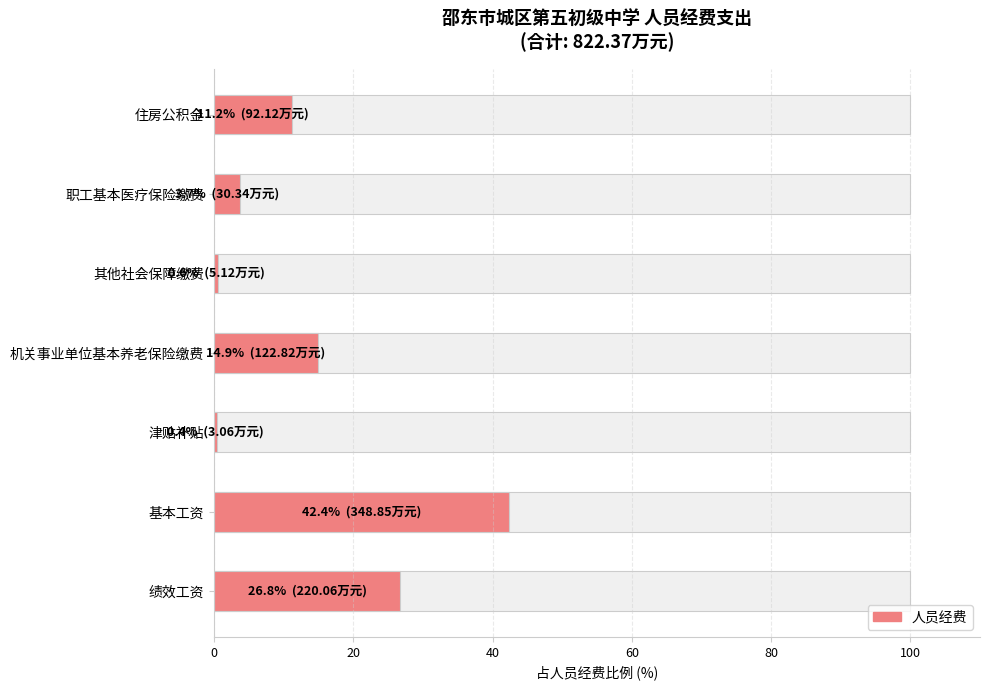

Count the number of values greater than 11.

4